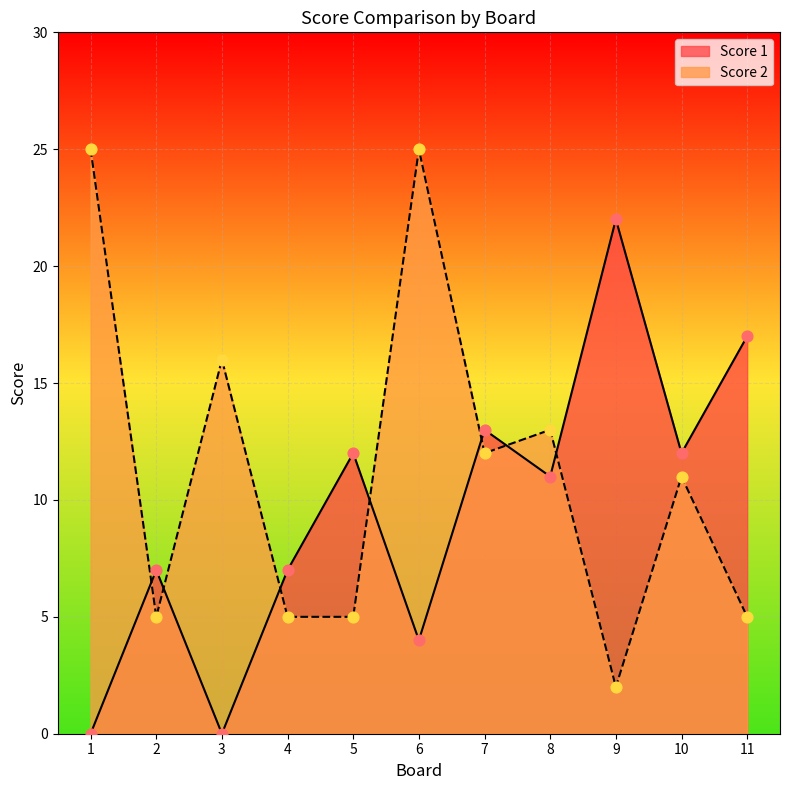

At how many categories does at least one series exceed 3?

11